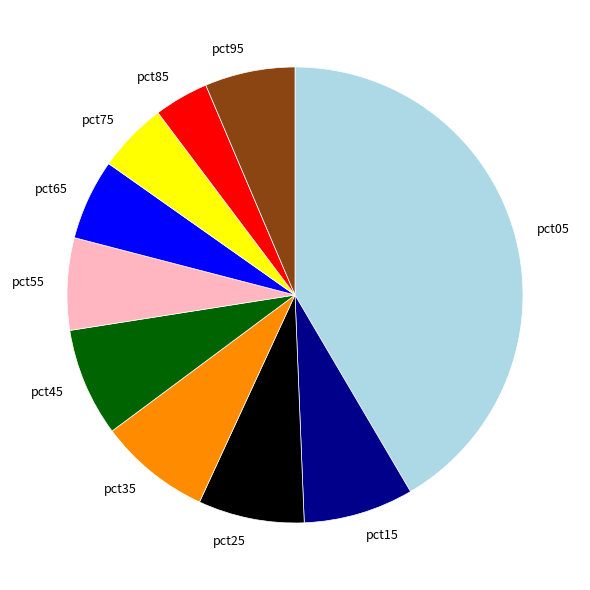

Which category has the smallest portion of the pie?

pct85